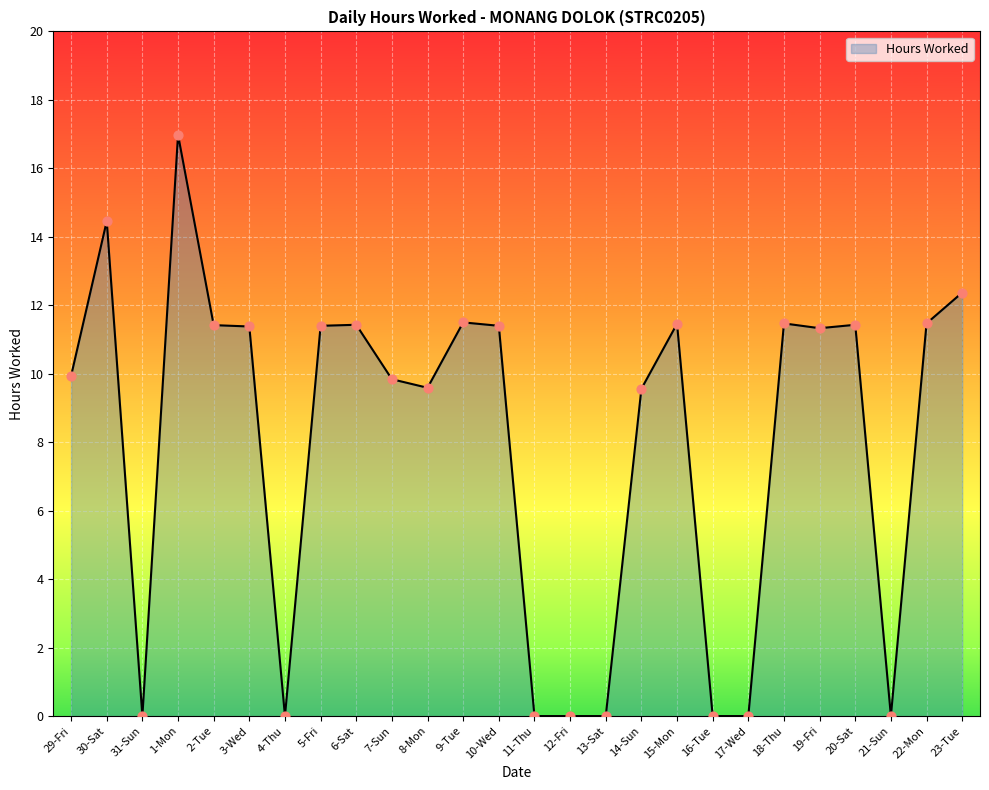

Between 6-Sat and 31-Sun, which is larger?

6-Sat